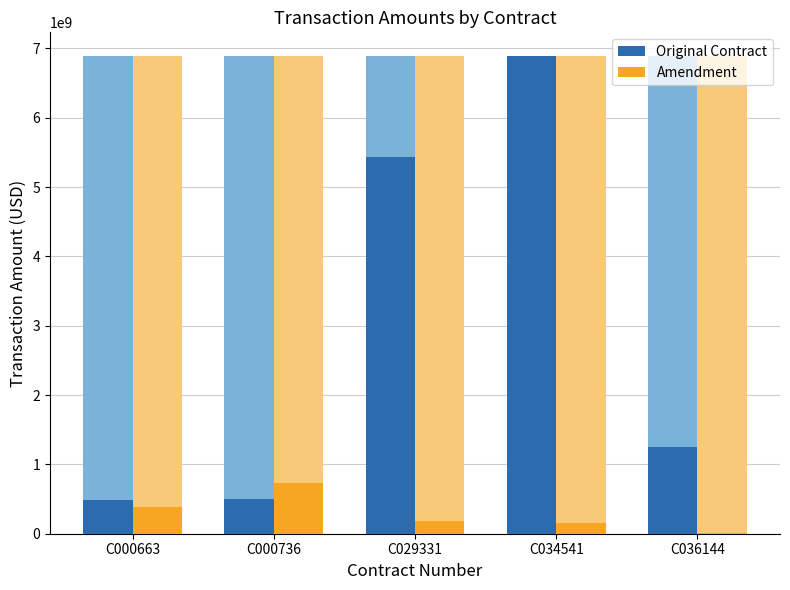

Reading left to right, what are all the values shown in this chart?

Original Contract: 487270000.0	507300000.0	5428286629.0	6887191669.0	1253262800.2
Amendment: 386238000.0	731547740.0	179939000.0	153793009.6	12023000.0